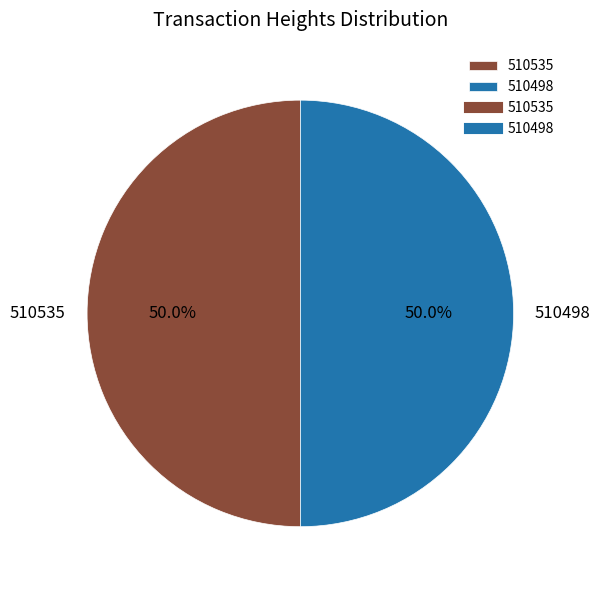

Do 510535 and 510498 together represent more than half of the pie?

Yes